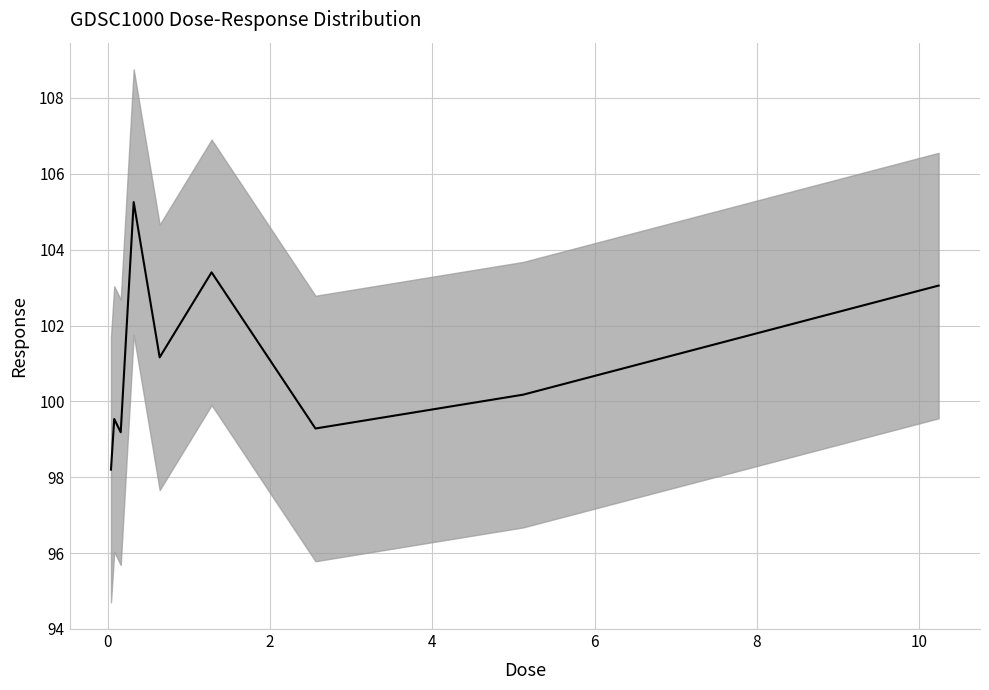

How many interior local valleys (lower than both neighbors) does the data have?

3